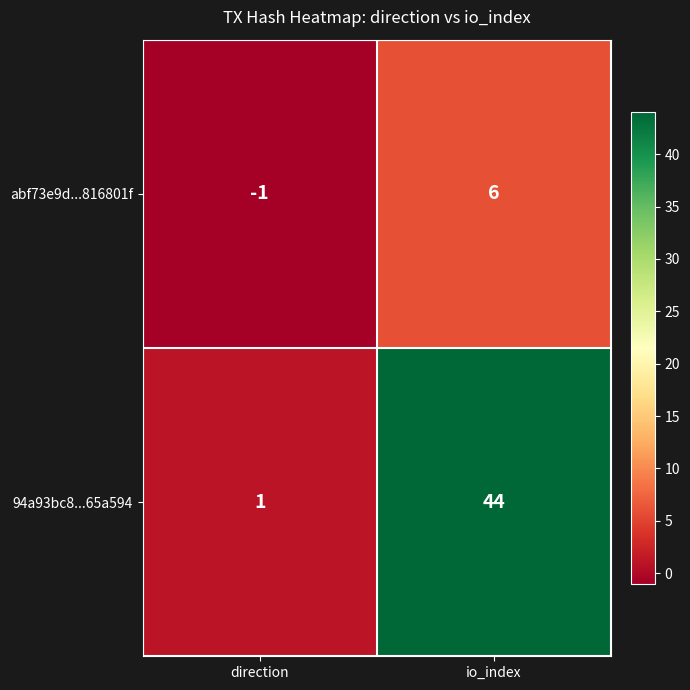

Reading right to left, transcribe all the data shown in this chart.

abf73e9d...816801f: io_index=6	direction=-1
94a93bc8...65a594: io_index=44	direction=1